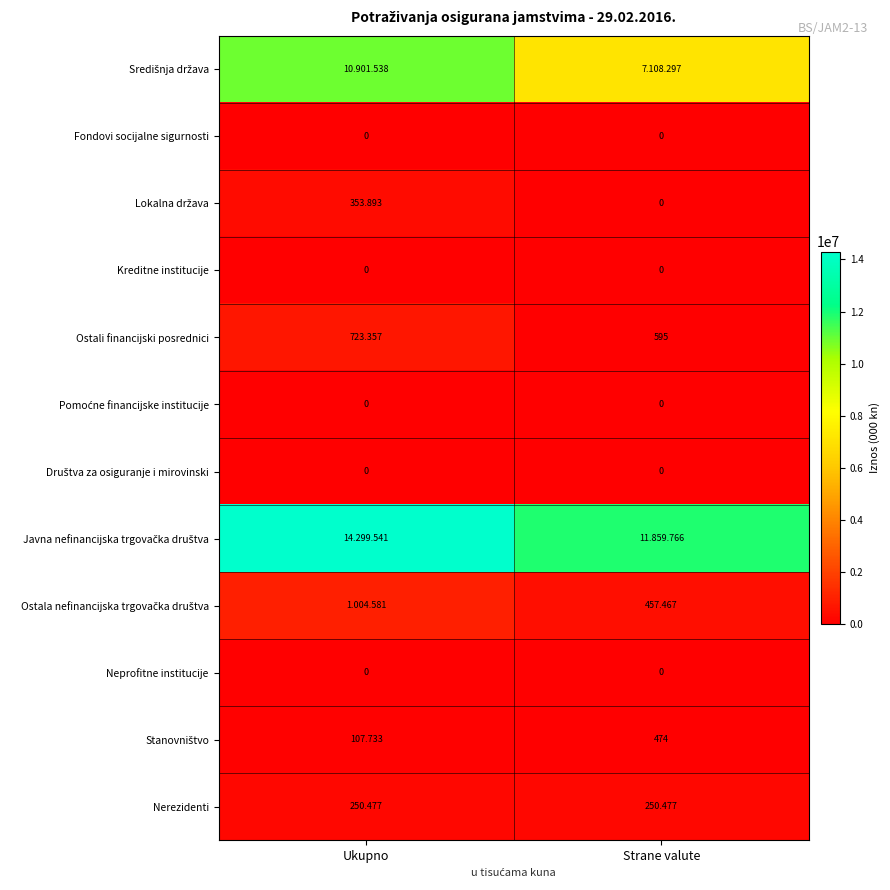

Which category has the highest value in the Ostali financijski posrednici series?

Ukupno